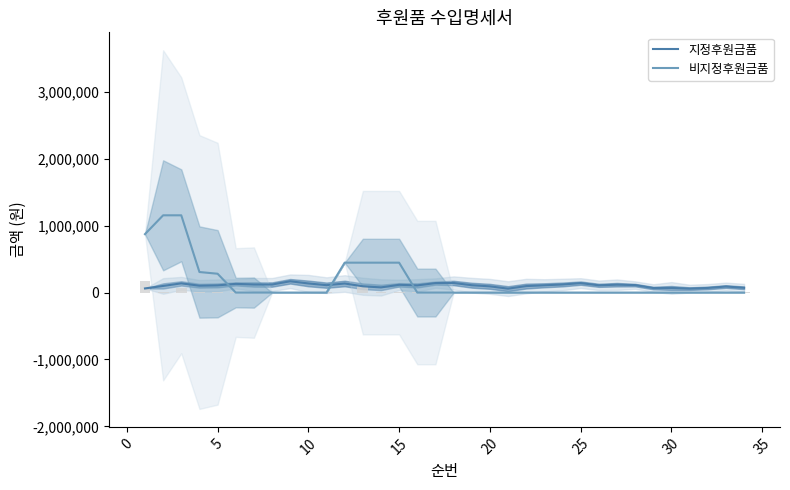

What is the maximum value for 비지정후원금품?

1155300